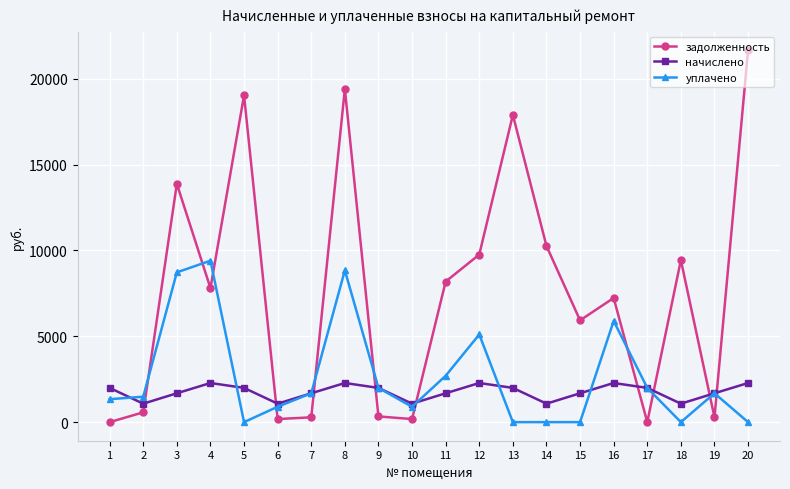

True or false: начислено has a value of 1993.6 at 9.

True